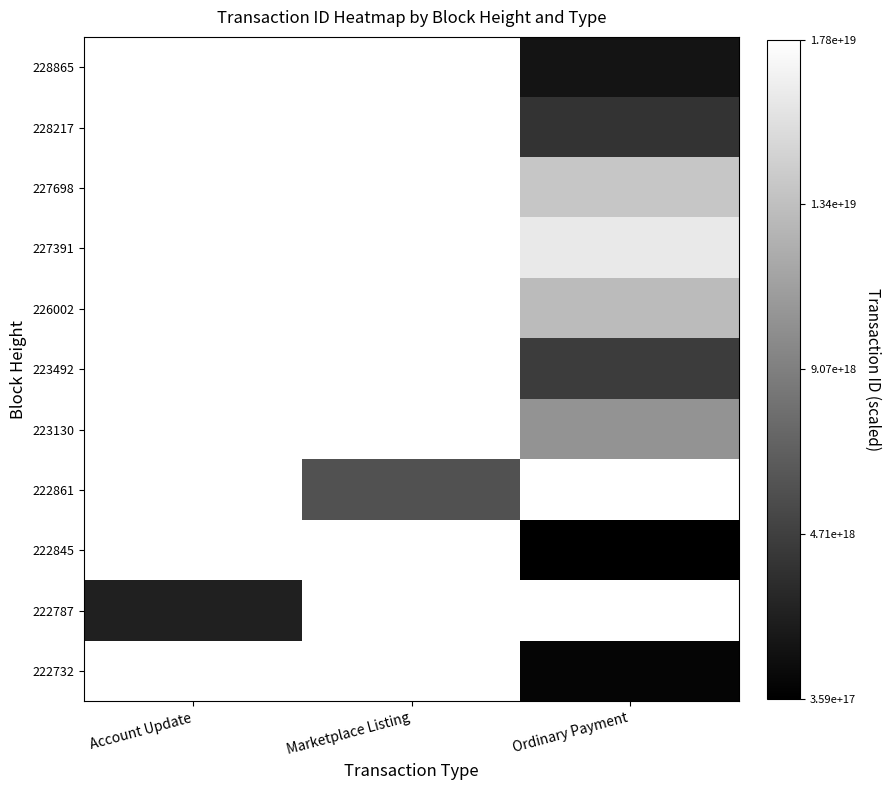

Rank the categories by 222787 value from lowest to highest.

Account Update, Marketplace Listing, Ordinary Payment